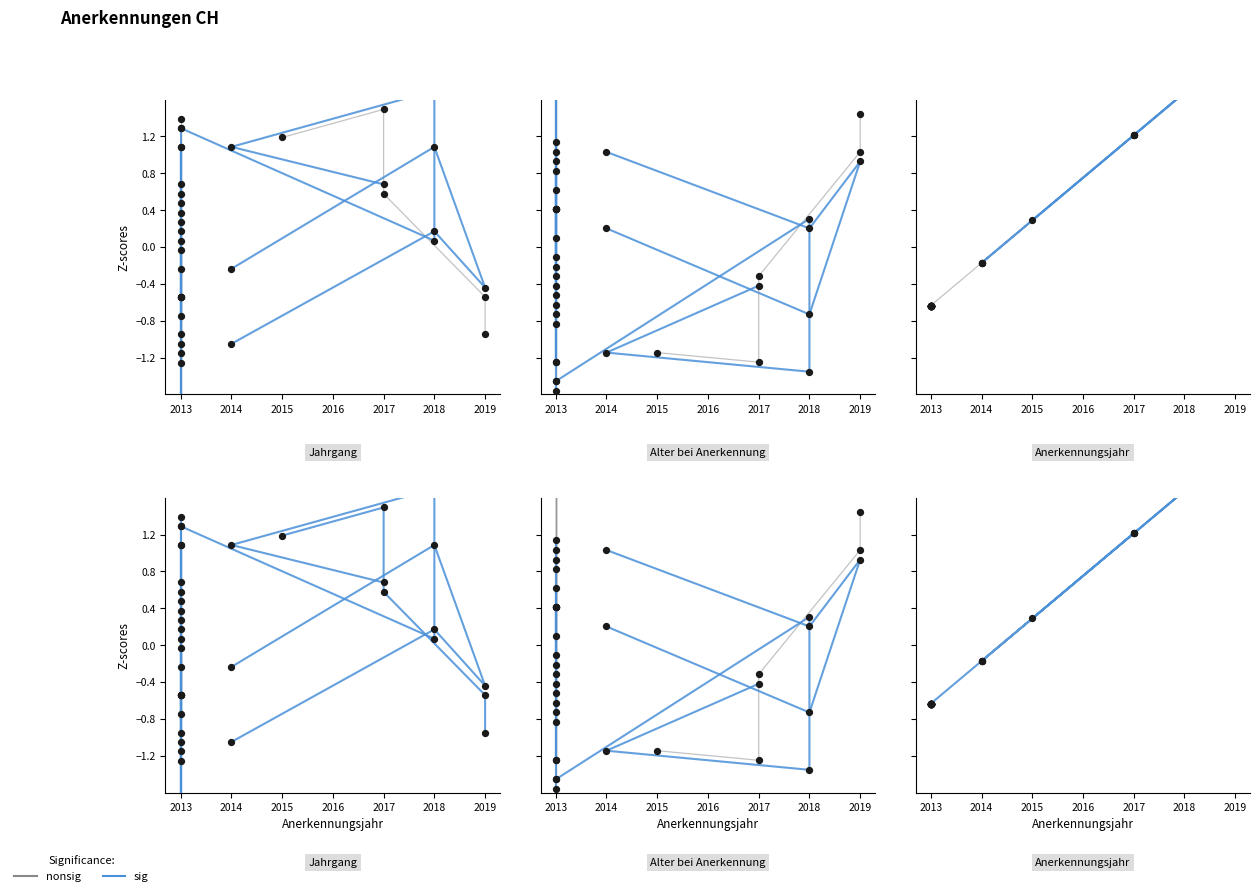

Which series has the largest Y range (max minus min)?

nonsig